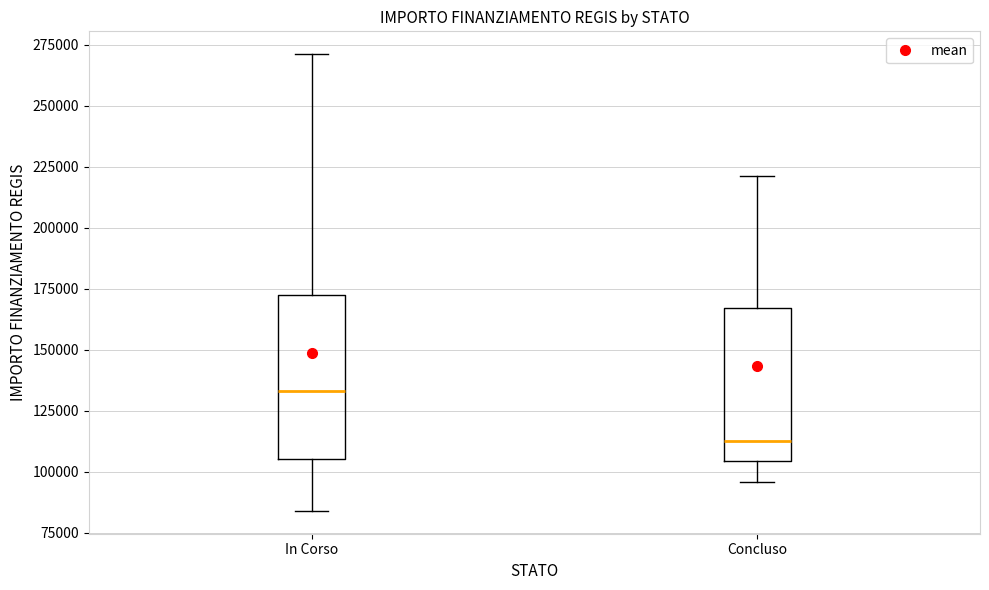

Reading left to right, transcribe this box plot: for each box, give where its median line is, the range the box spans, and where its two whiskers end, as read against the y-axis. The values are not printed on the chart, so give them approximately, as read against the axis.

In Corso: median 135000, box 105000 to 175000, whiskers 85000 to 270000
Concluso: median 115000, box 105000 to 165000, whiskers 95000 to 220000